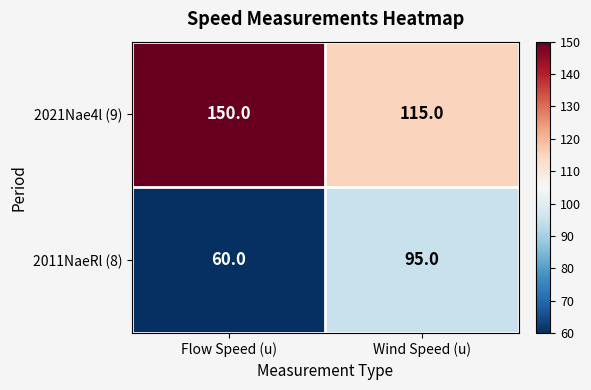

Reading left to right, transcribe all the data shown in this chart.

2021Nae4l (9): Flow Speed (u)=150	Wind Speed (u)=115
2011NaeRl (8): Flow Speed (u)=60	Wind Speed (u)=95